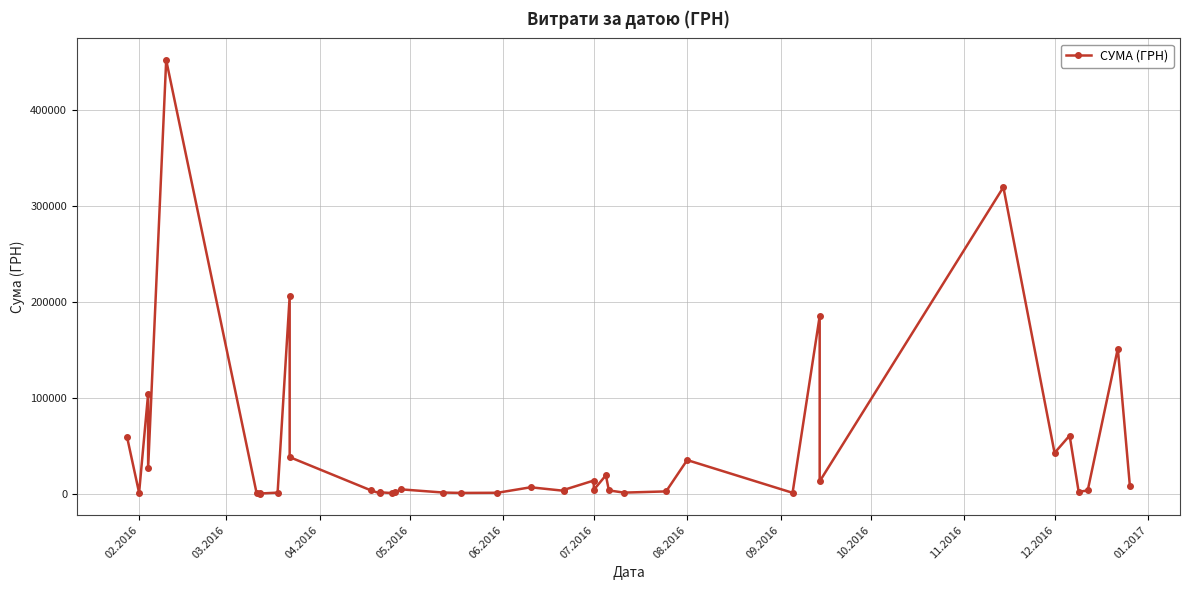

What is the sum of the values at 11.2016 and 05.2016?

232065.0